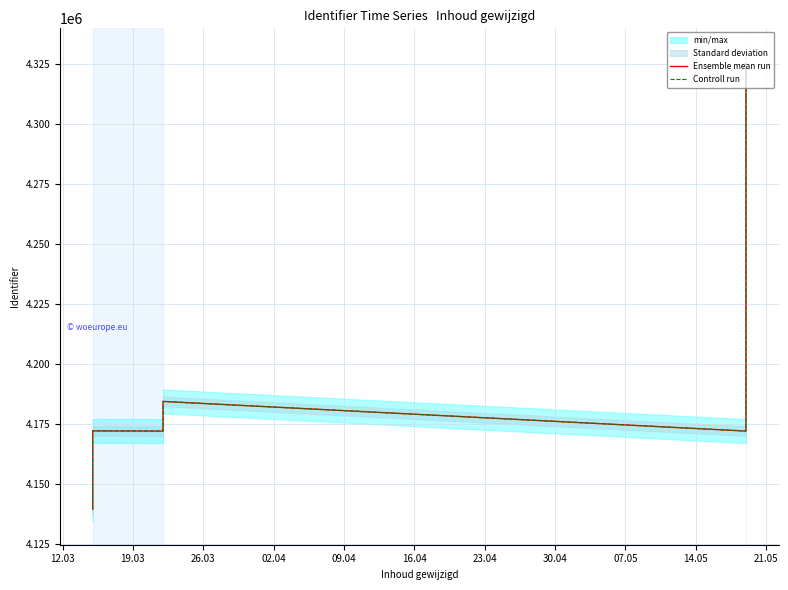

At which label does Ensemble mean run reach its peak?

21.05